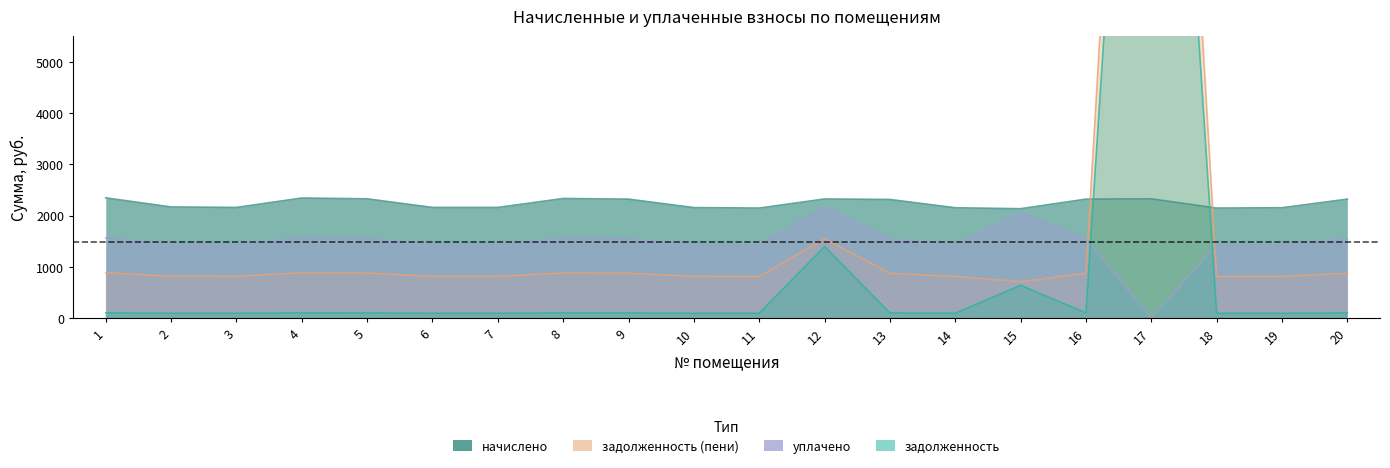

At which category is the sum across all series the highest?

17